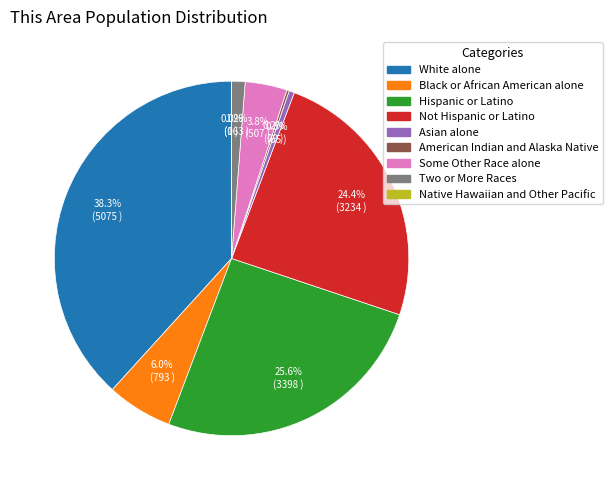

To the nearest percent, what is the difference between the Some Other Race alone and Hispanic or Latino slice percentages?

22%